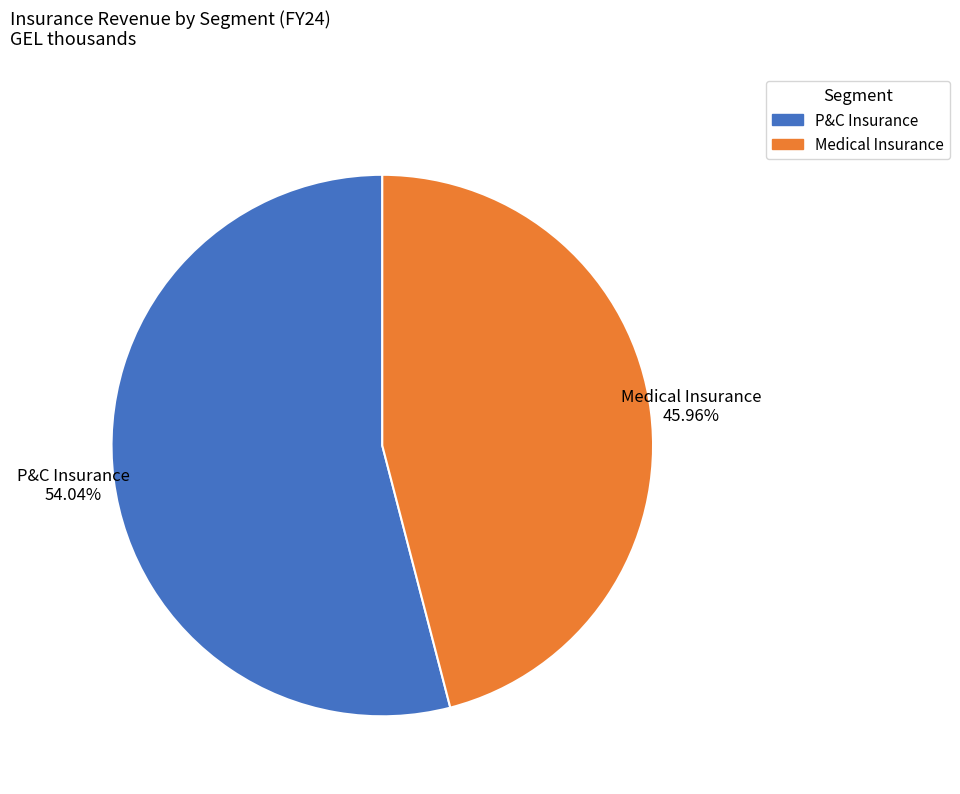

Rank the categories by value from lowest to highest.

Medical Insurance, P&C Insurance